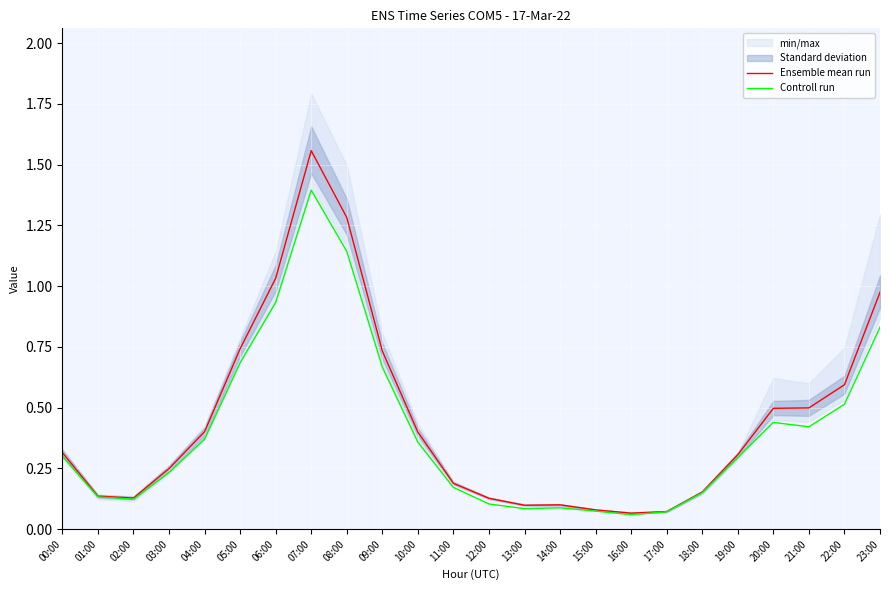

The Controll run series shows 0.4 at 04:00. True or false?

True